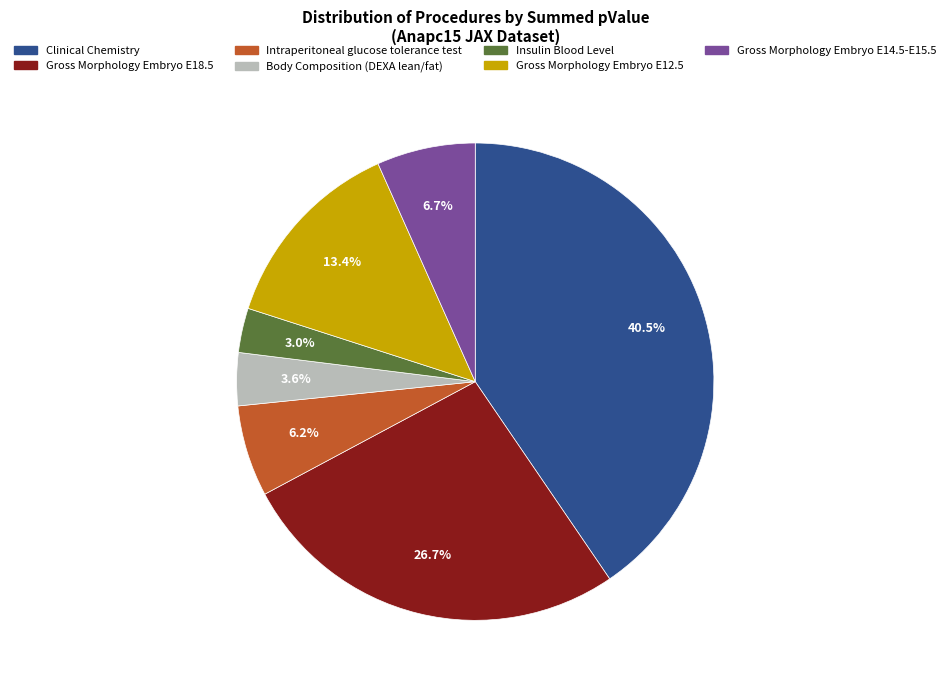

Count the number of slices in the pie.

7